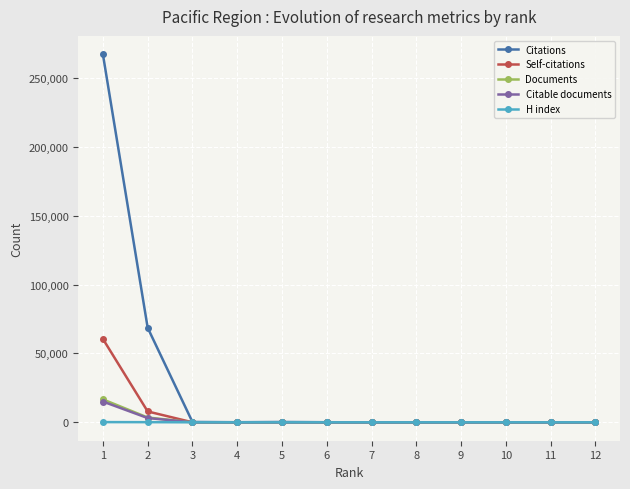

Which series has the largest total across all categories?

Citations